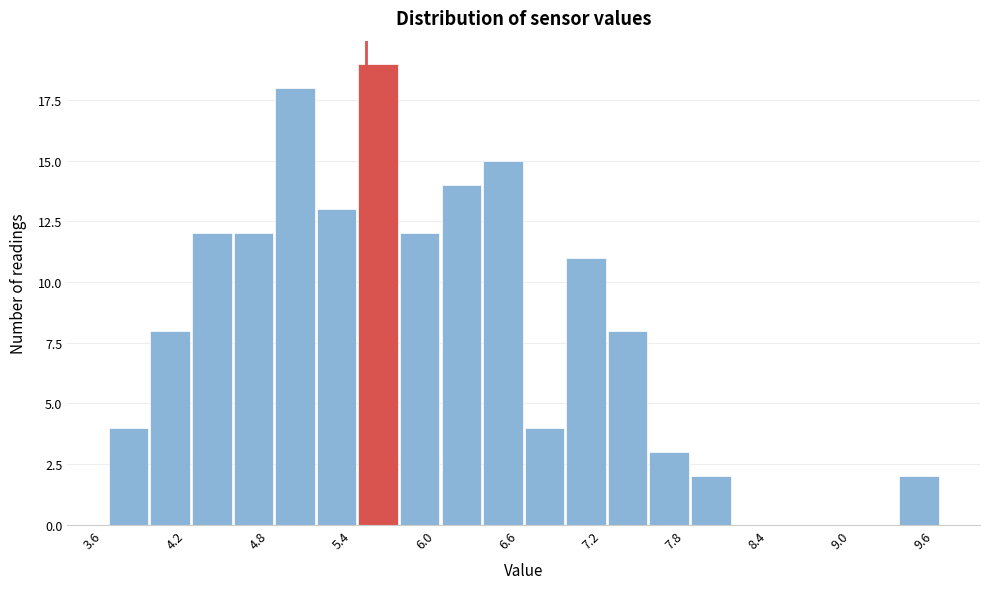

Around what value on the x-axis is the tallest bar? Give the approximate position of its centre, as read against the axis.

5.6